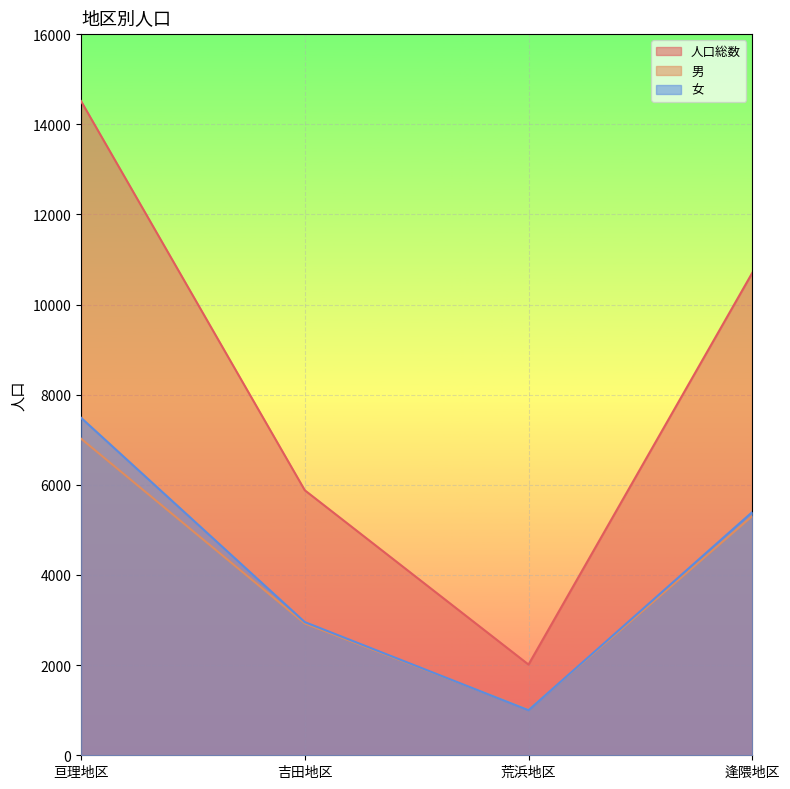

True or false: 人口総数 has more than 0 points higher than both neighbors.

False